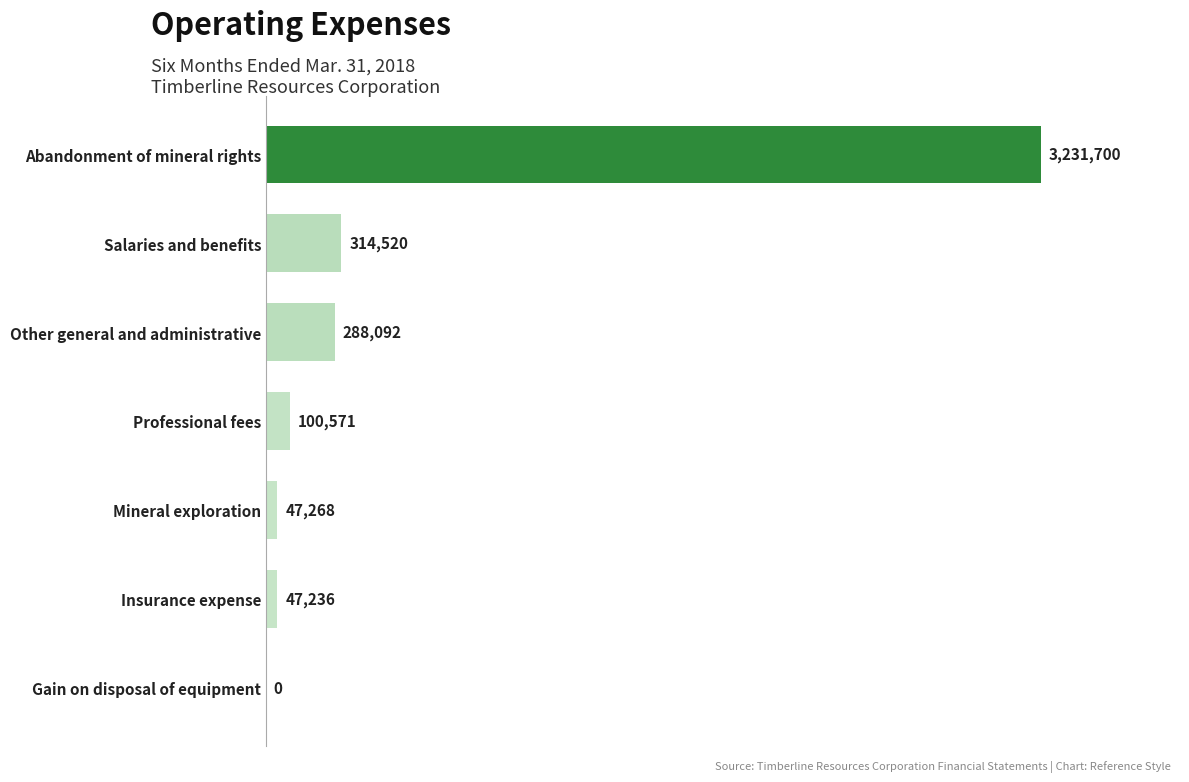

Are the bars horizontal?

Yes